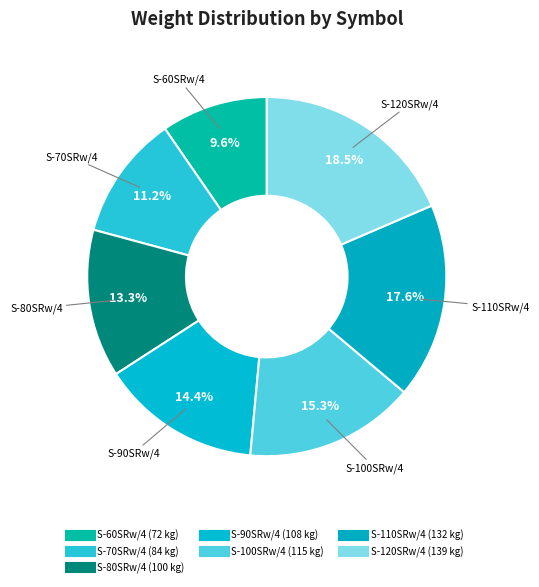

How many slices are in this pie chart?

7